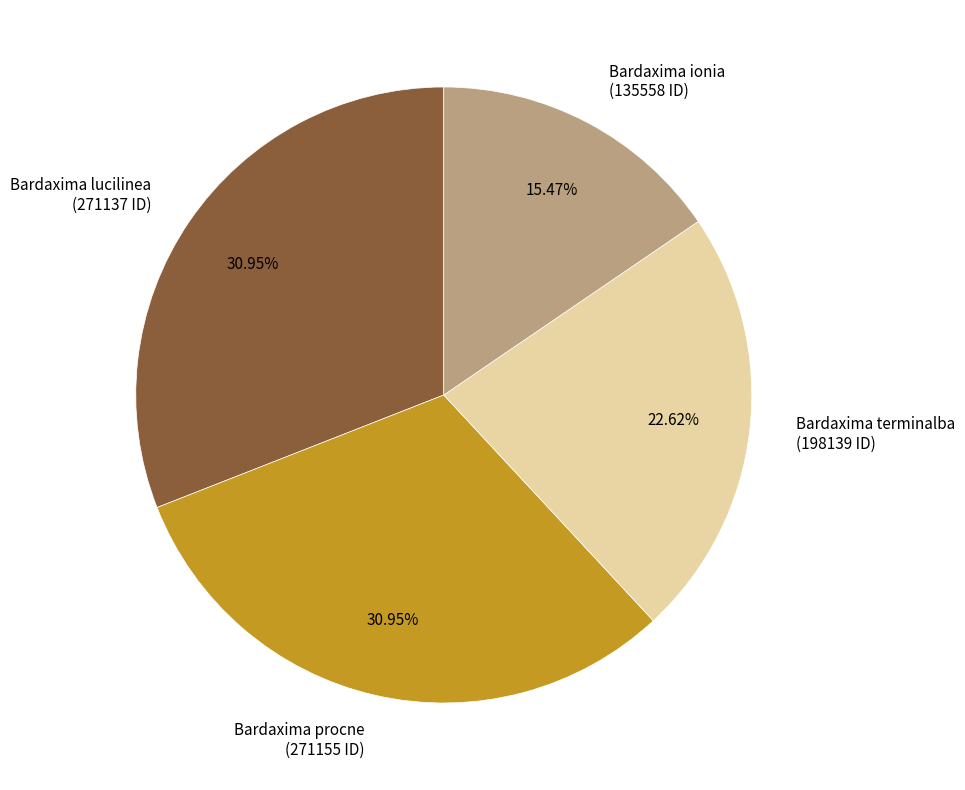

Is the sum of Bardaxima lucilinea and Bardaxima procne greater than half?

Yes